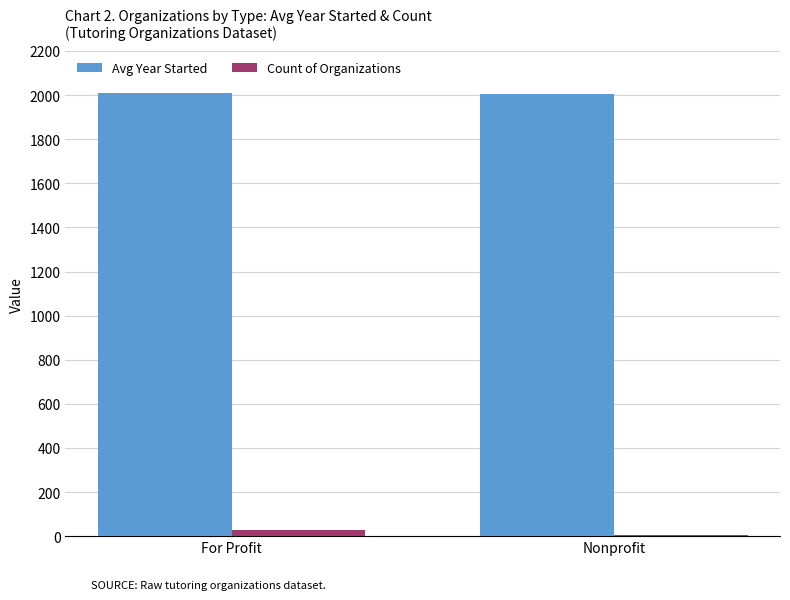

How many series are shown in this chart?

2